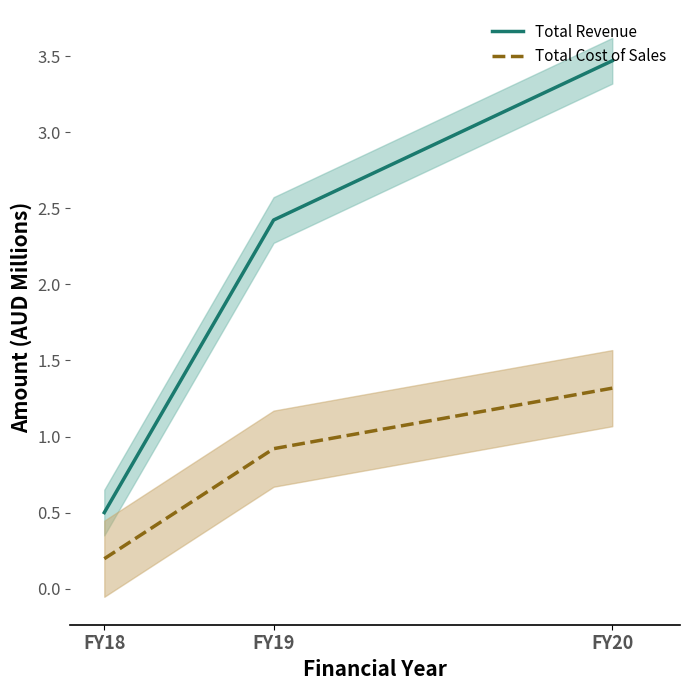

Reading right to left, transcribe all the data shown in this chart.

Total Revenue line: 3.5	2.4	0.5
Total Cost of Sales line: 1.3	0.9	0.2